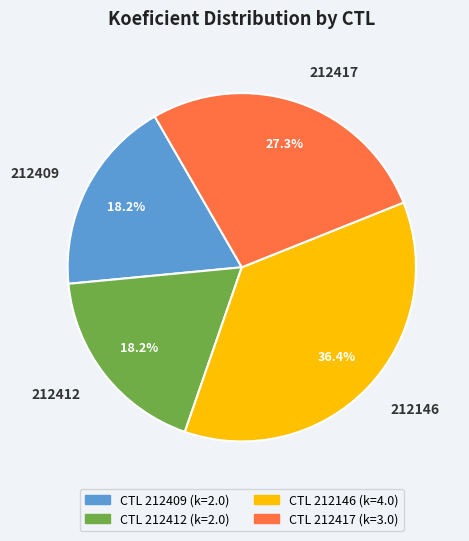

Combined, do 212417 and 212409 account for over 50%?

No